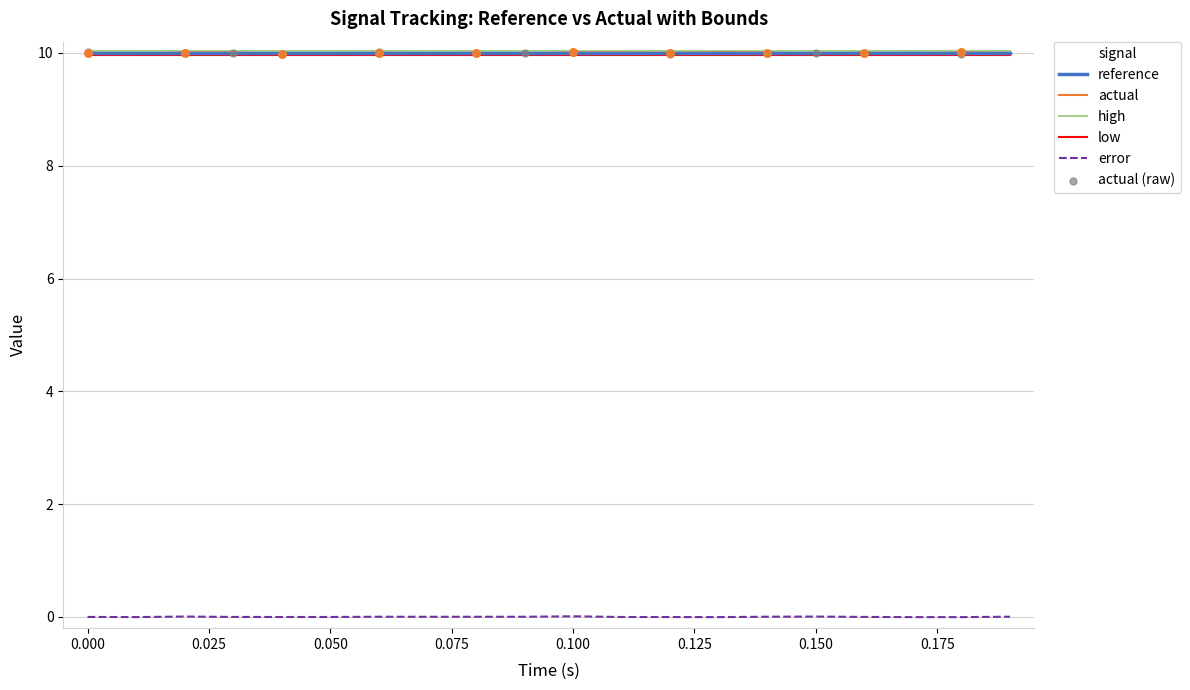

Is the value of low at 7 greater than the value of actual (raw) at 15?

No